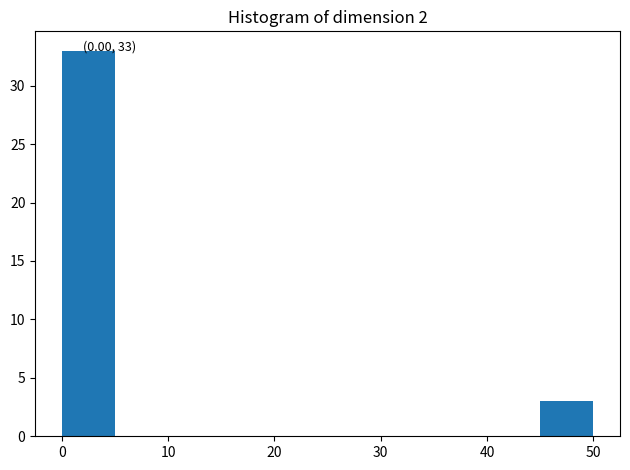

Which range on the x-axis has the tallest bar?

0 to 5